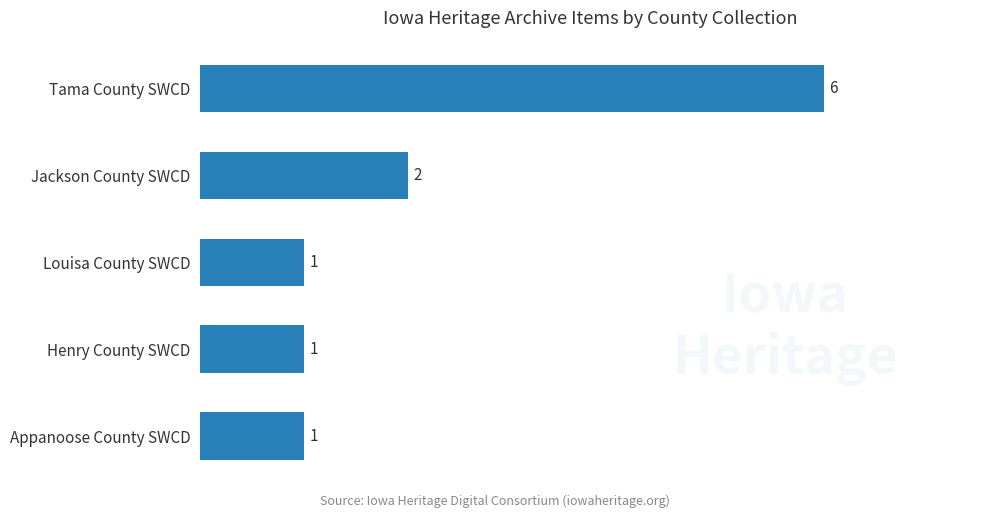

Reading bottom to top, list all the values displayed in this chart.

Appanoose County SWCD=1	Henry County SWCD=1	Louisa County SWCD=1	Jackson County SWCD=2	Tama County SWCD=6